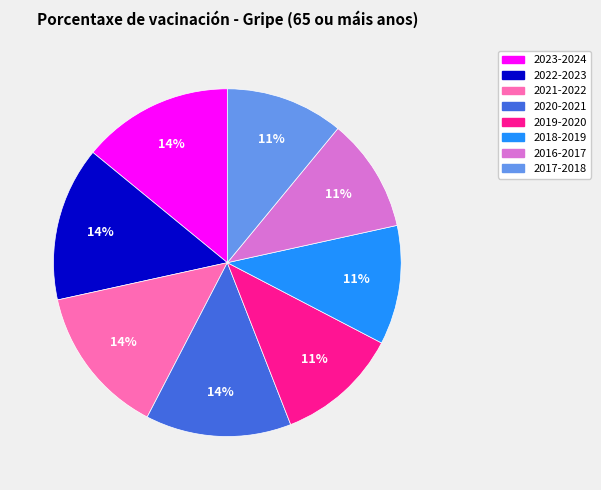

To the nearest percent, what portion does 2019-2020 represent?

11%